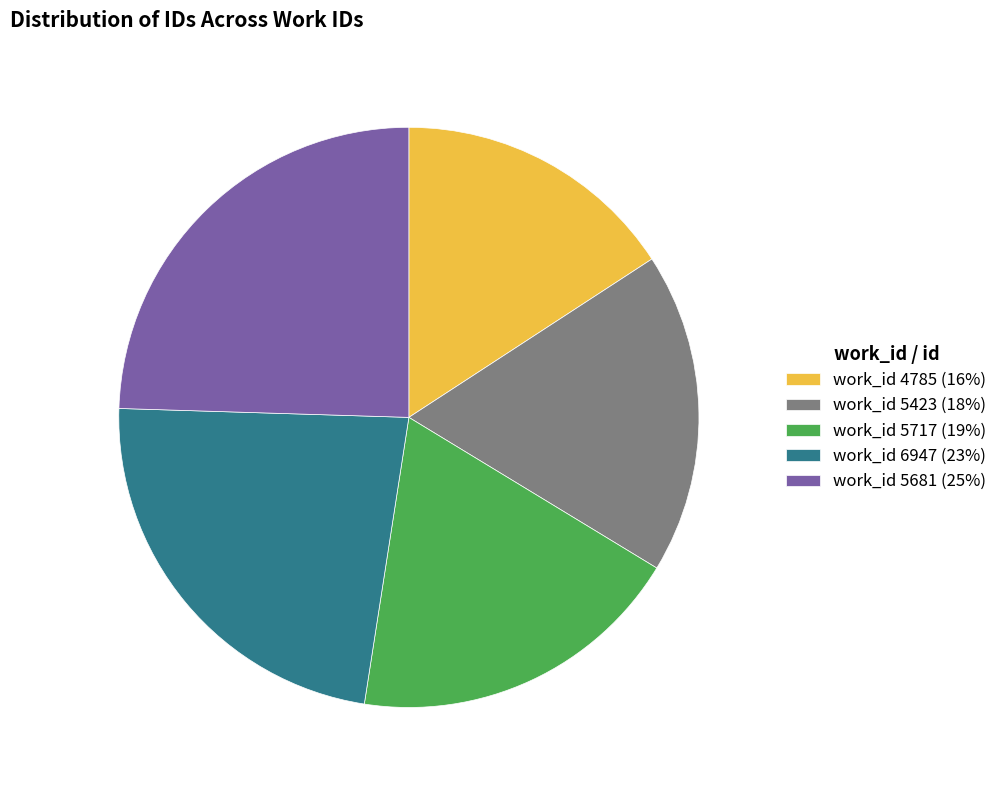

Is the sum of work_id 5423 (18%) and work_id 6947 (23%) greater than half?

No